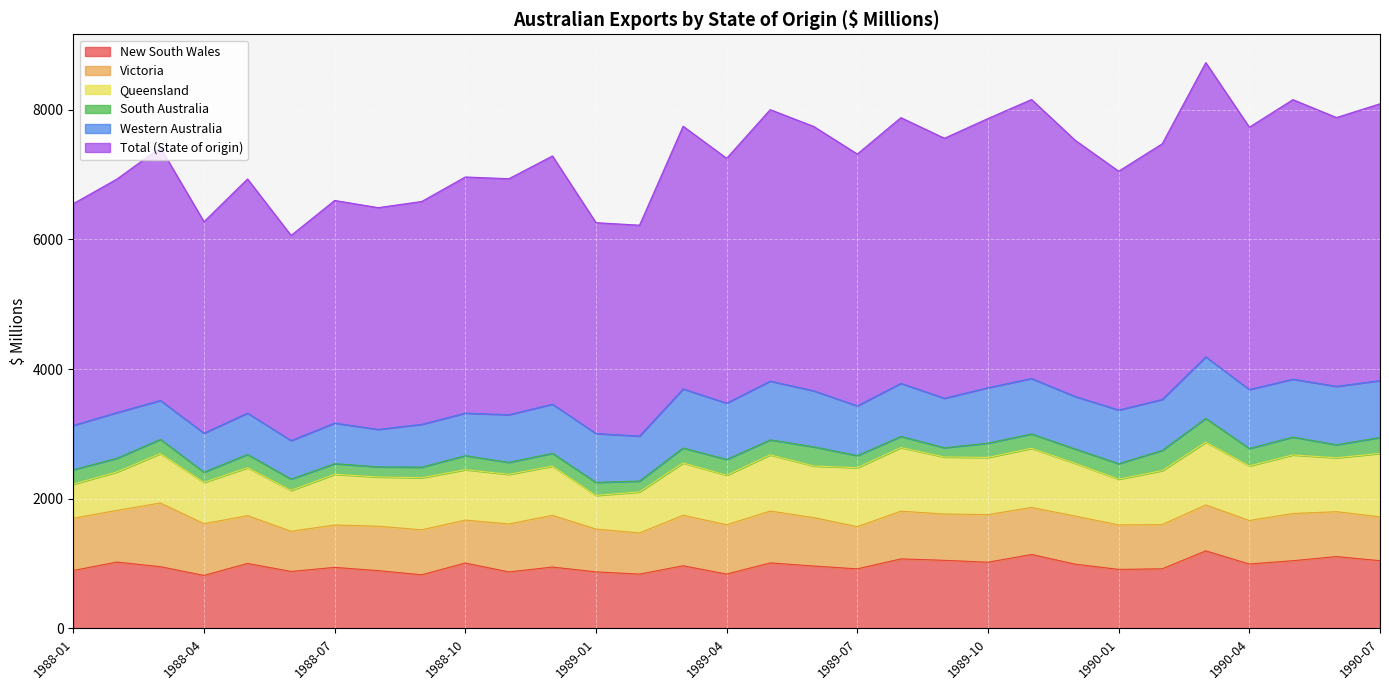

What are all the series names shown in the legend?

New South Wales, Victoria, Queensland, South Australia, Western Australia, Total (State of origin)